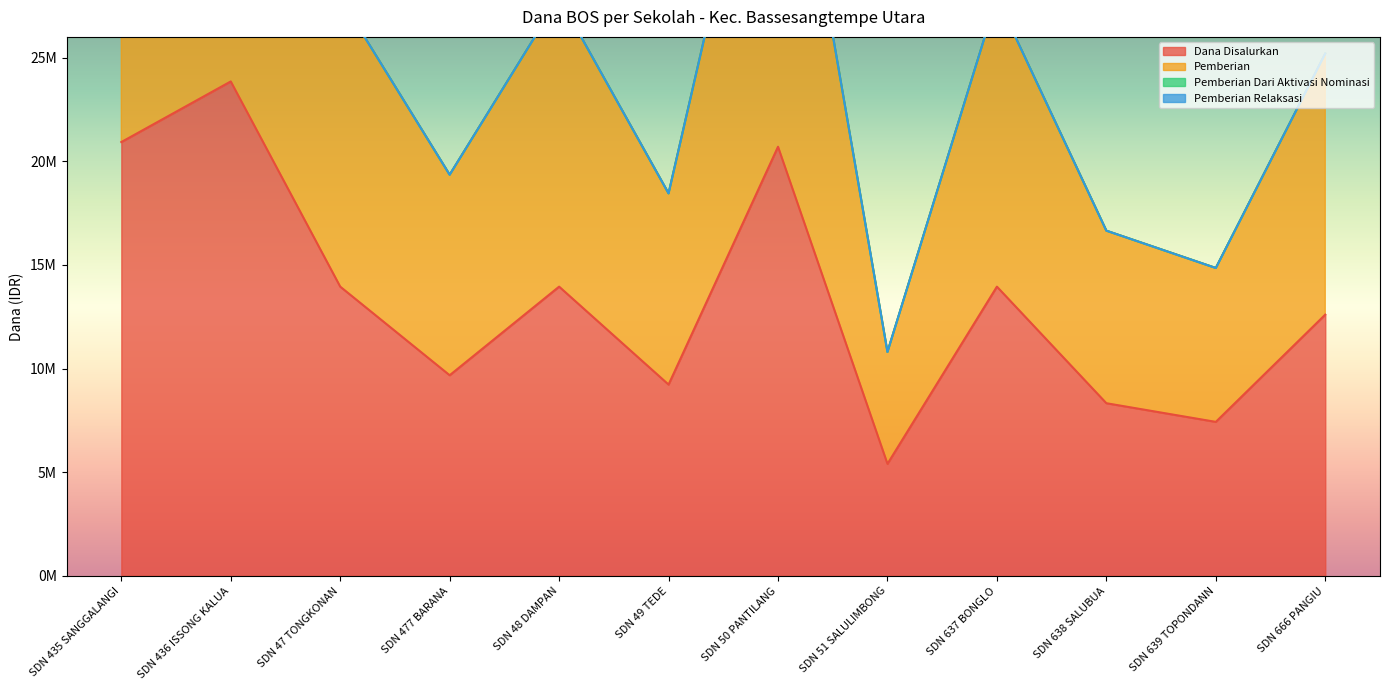

What value does the Pemberian series have at SDN 435 SANGGALANGI?

41850000